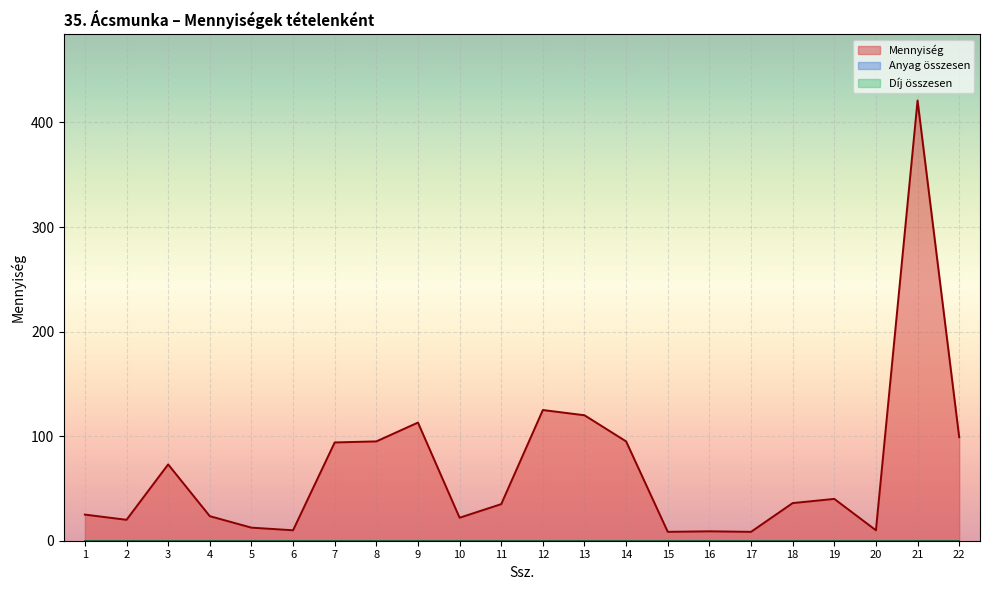

How many interior local valleys does the Mennyiség series have?

6